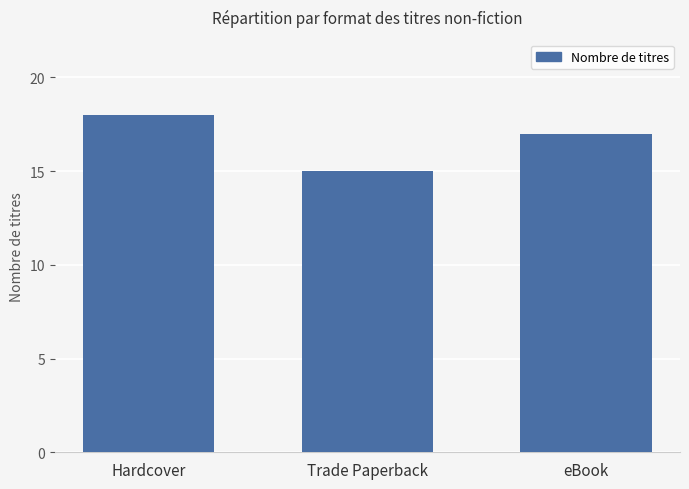

What is the difference between the maximum and minimum values?

3